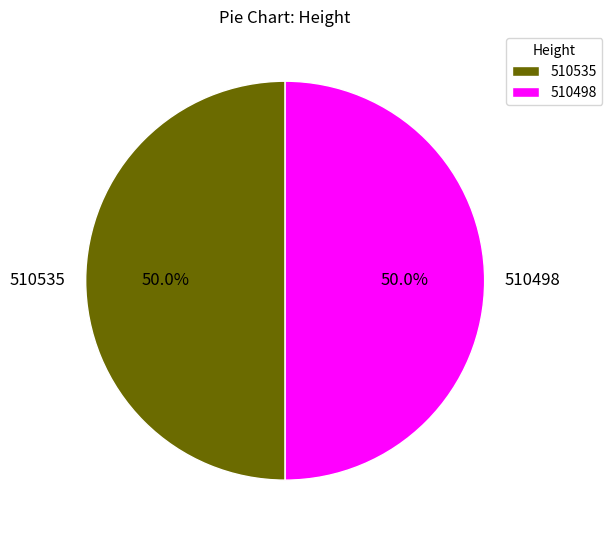

Approximately how many times larger is the value at 510535 compared to 510498?

1.0